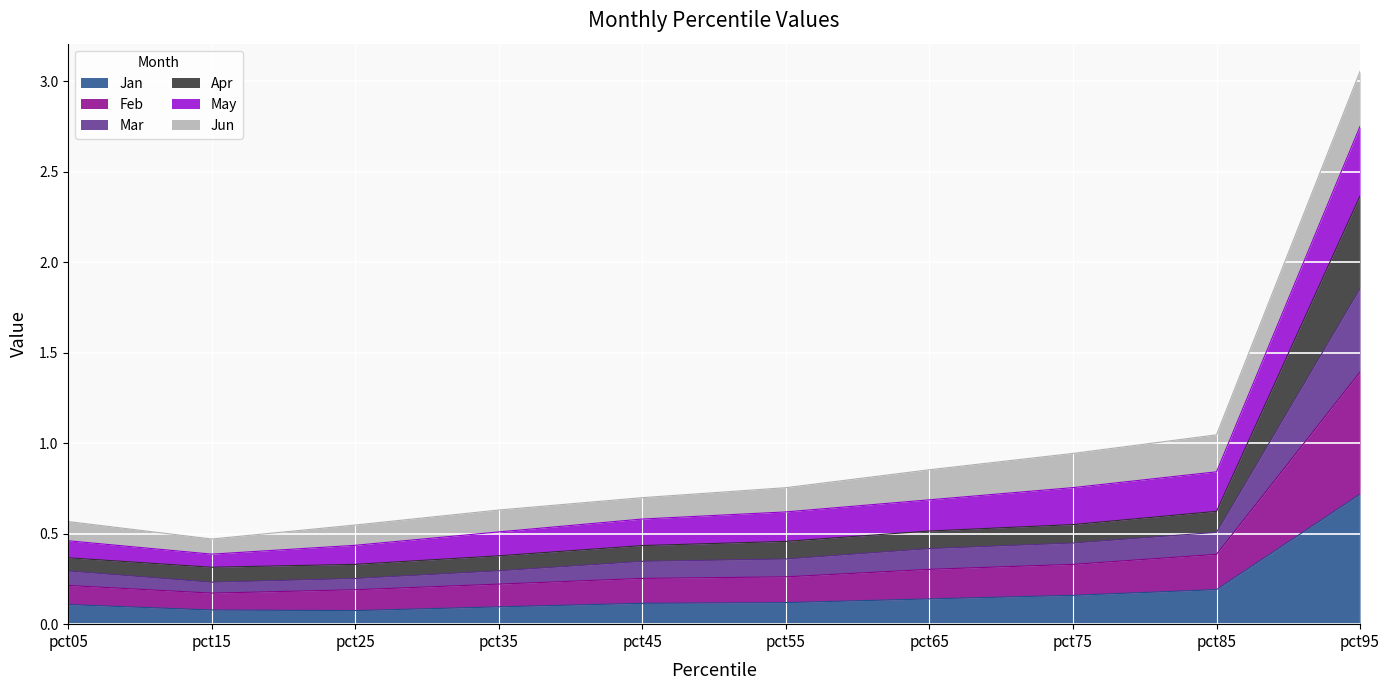

True or false: Jan and Mar intersect in this chart.

False